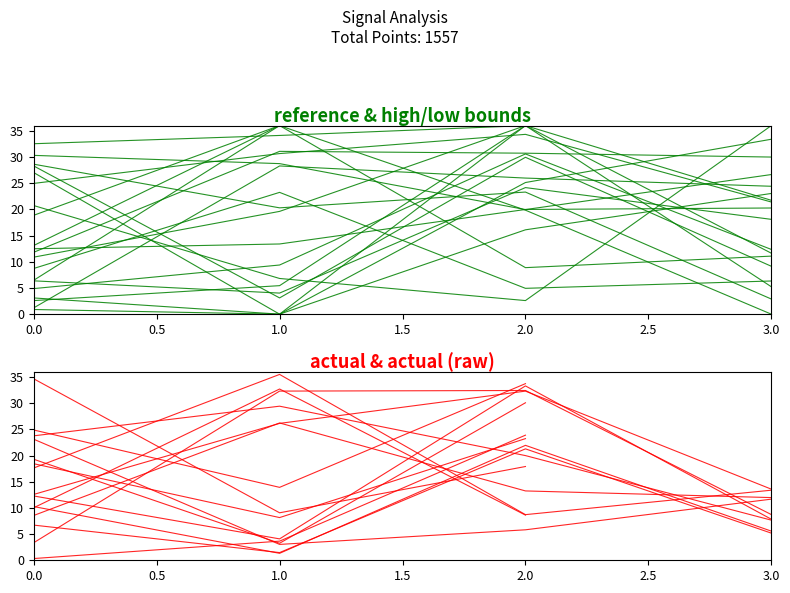

Where is the data nearest to the value 18?

2.0